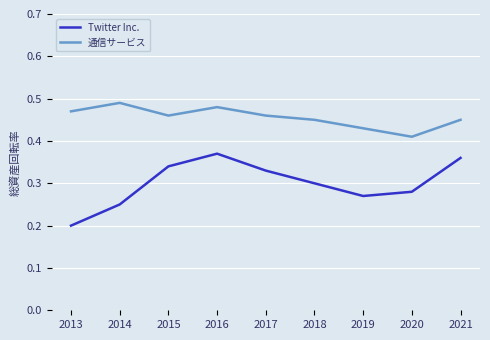

List the series in order of their overall mean, lowest first.

Twitter Inc., 通信サービス